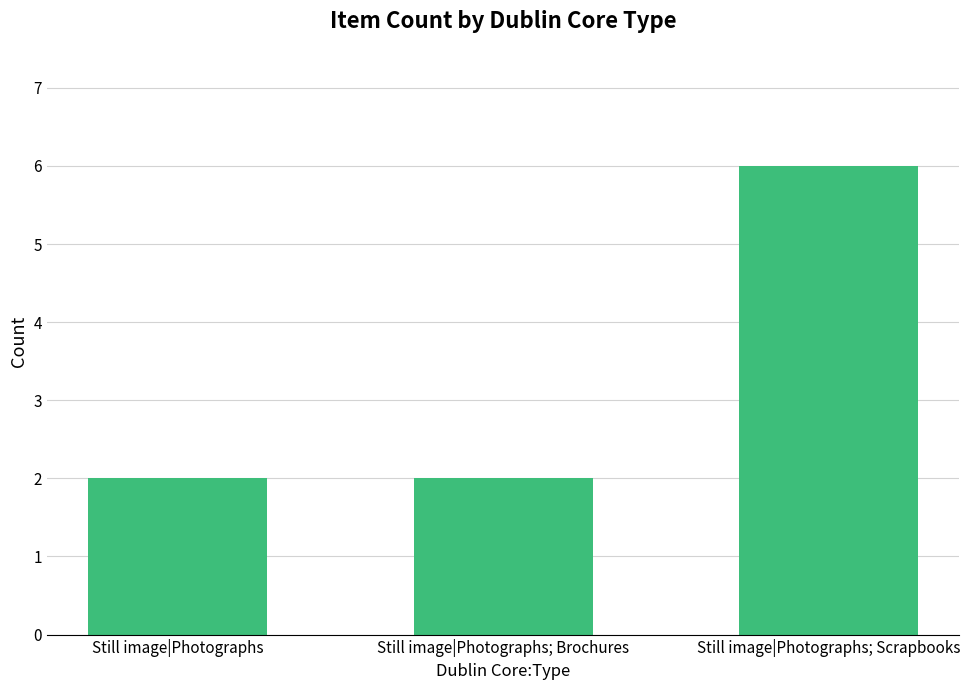

What is the label of the 3rd bar from the right?

Still image|Photographs